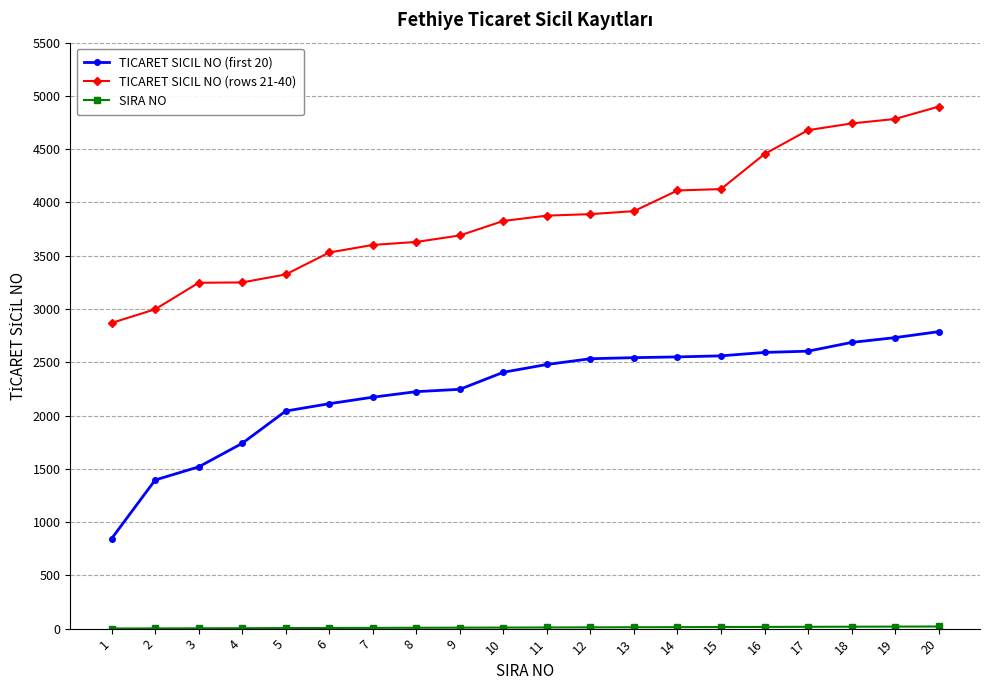

How many lines are shown in the chart?

3